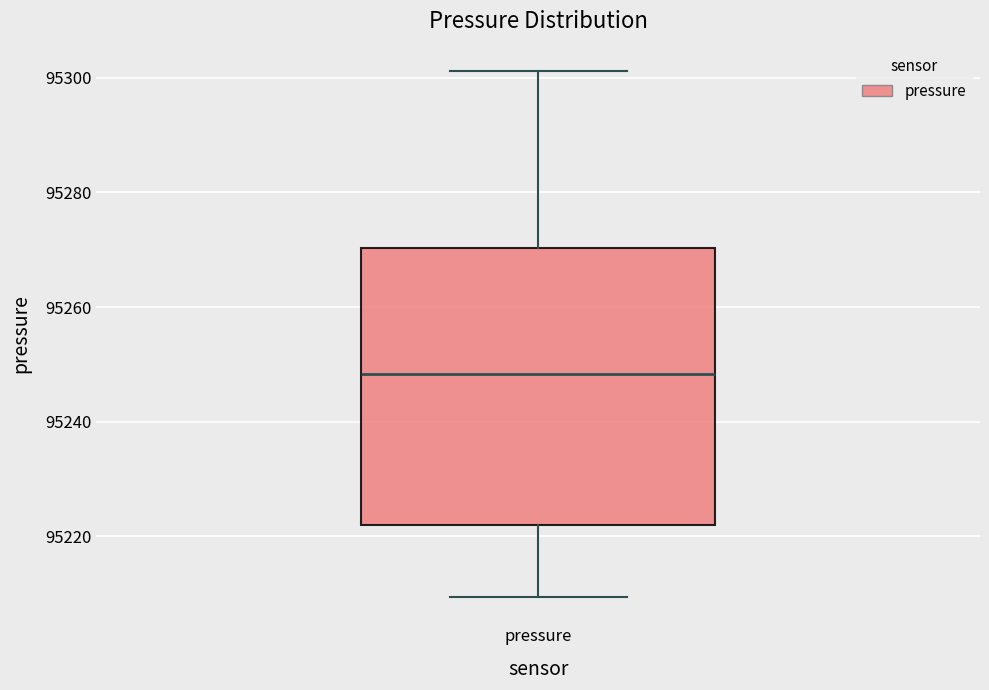

Read this box plot against the y-axis: the position of the median line, the range covered by the box, and the ends of both whiskers. The values are not printed on the chart, so give them approximately, as read against the axis.

median 95248, box 95222 to 95270, whiskers 95210 to 95302